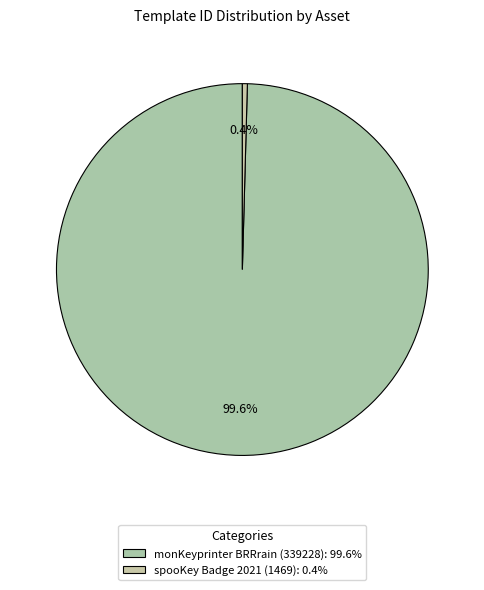

What percentage is NOT represented by spooKey Badge 2021 (1469)?

99.6%